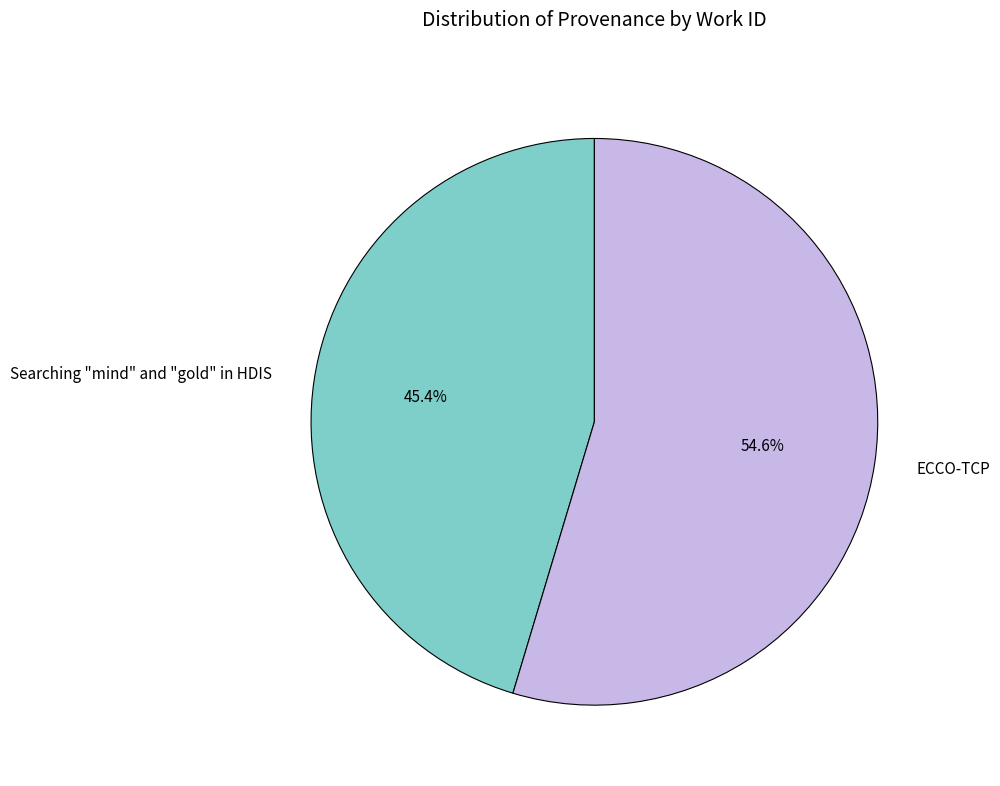

What is the largest slice in the pie chart?

ECCO-TCP